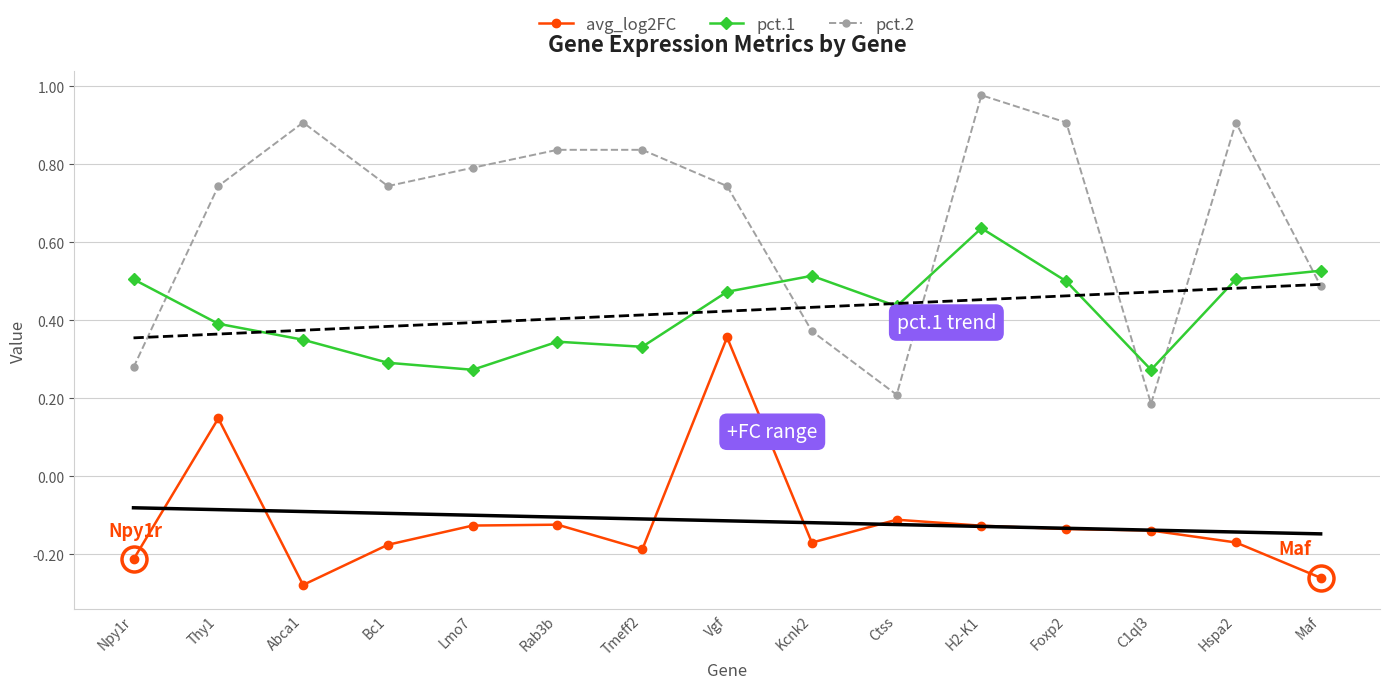

Where is pct.2 nearest to the value 0?

C1ql3